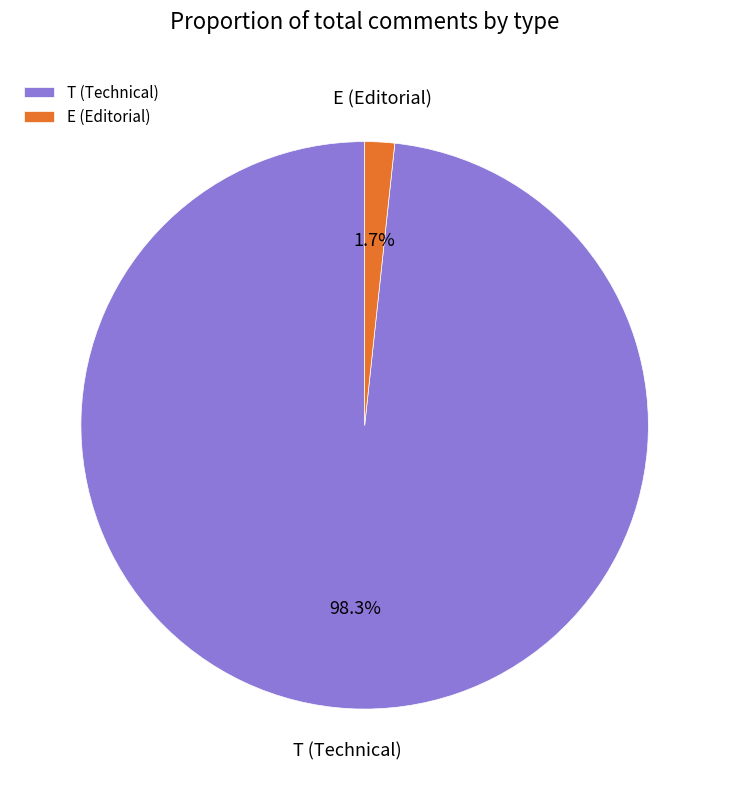

What percentage is the E slice, to the nearest percent?

2%